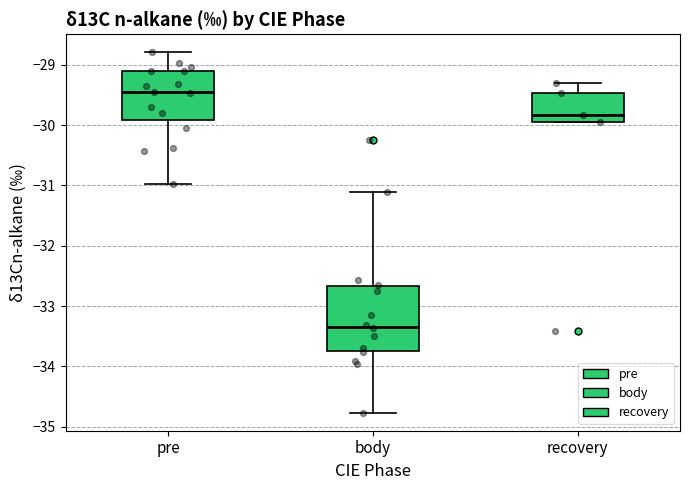

Reading left to right, read every box against the y-axis: the position of its median line, the range the box covers, and the ends of its whiskers. The values are not printed on the chart, so give them approximately, as read against the axis.

pre: median -29.4, box -29.9 to -29.1, whiskers -31.0 to -28.8
body: median -33.3, box -33.8 to -32.7, whiskers -34.8 to -31.1
recovery: median -29.8, box -29.9 to -29.5, whiskers -29.9 to -29.3